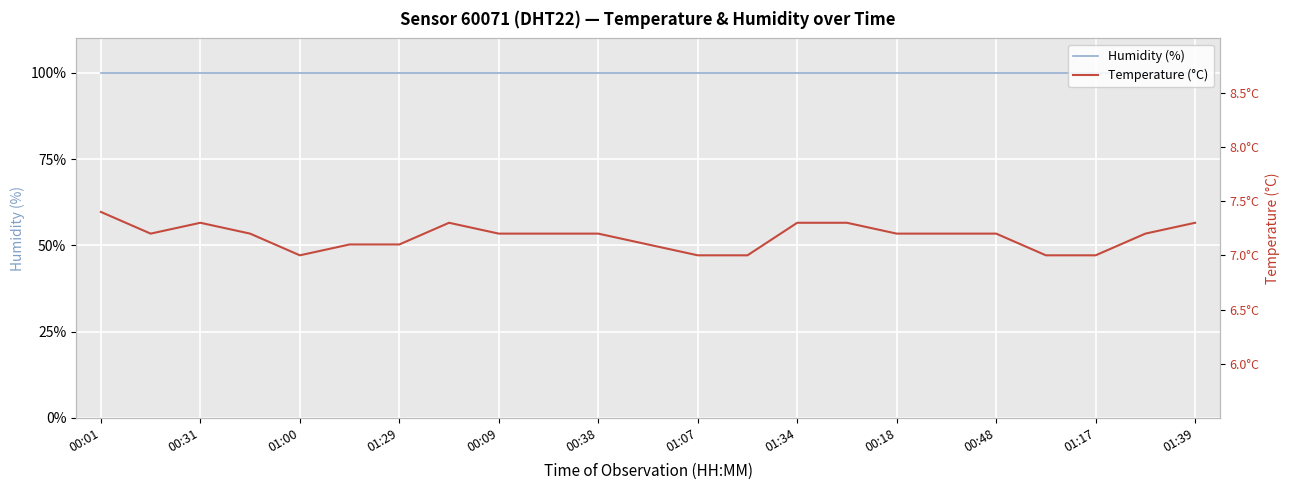

True or false: Humidity (%) and Temperature (°C) intersect in this chart.

False